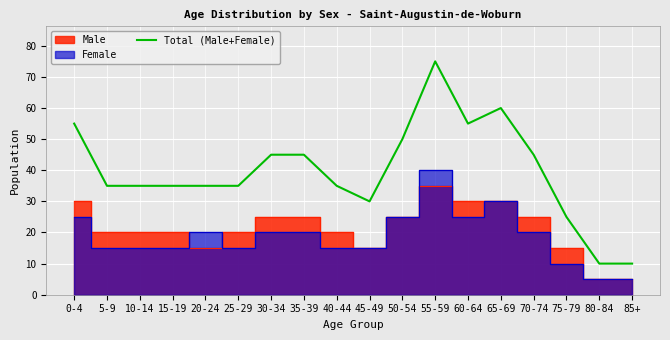

True or false: the data shows 25 at 75-79.

True